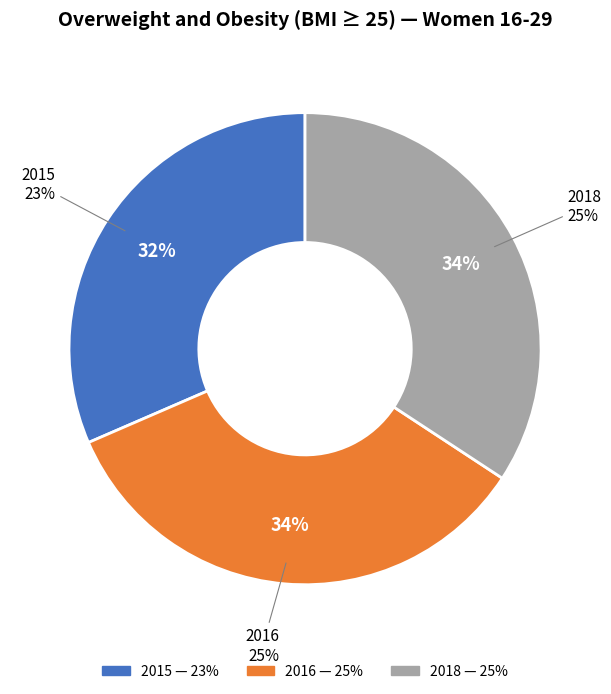

Is there a majority slice in this chart?

No